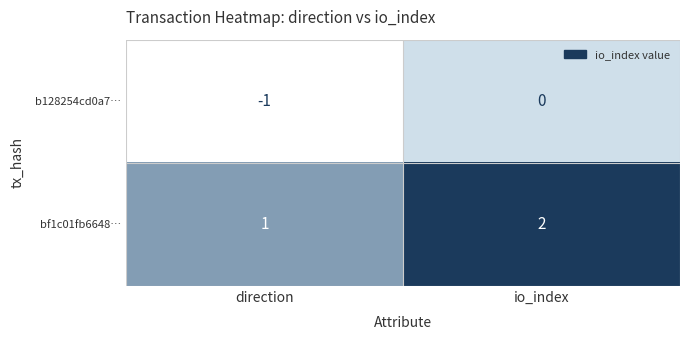

True or false: b128254cd0a7… has a value of 0 at direction.

False